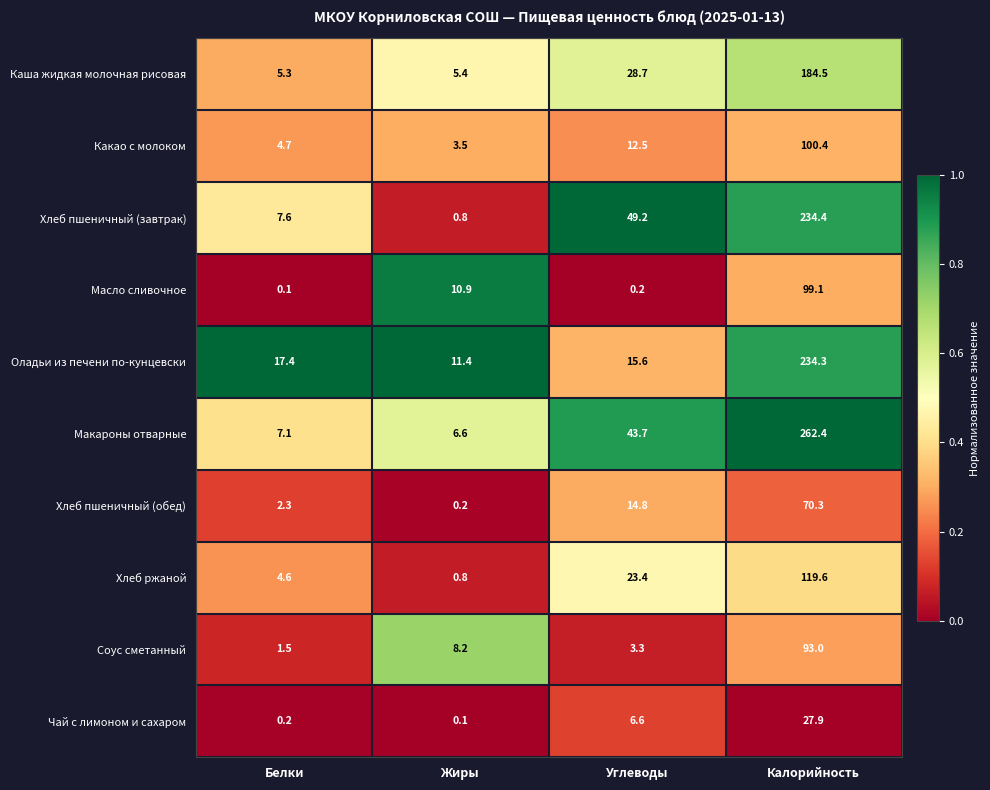

What is the sum of all Хлеб ржаной values?

148.4